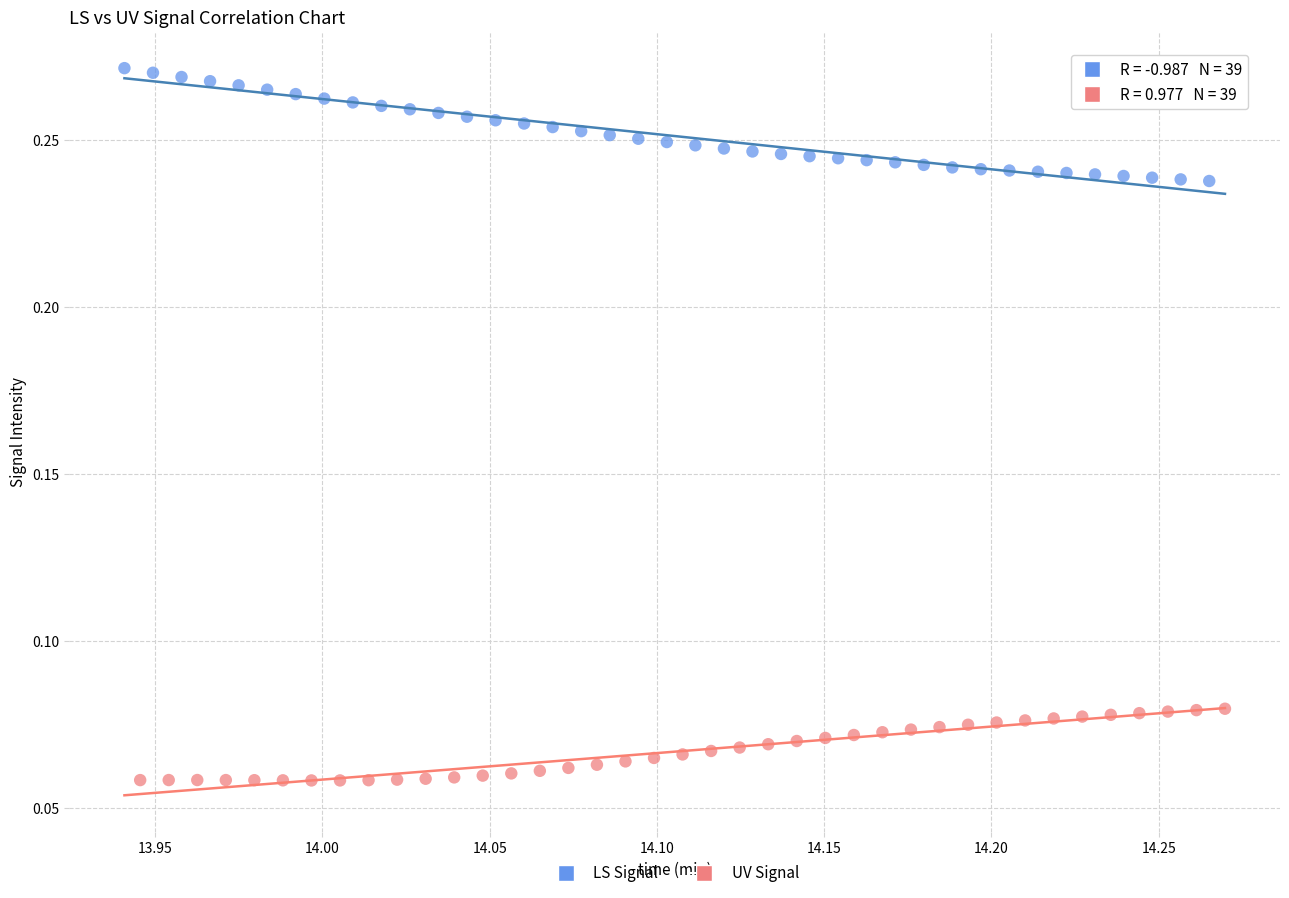

Which series contains the lowest Y value?

UV Signal